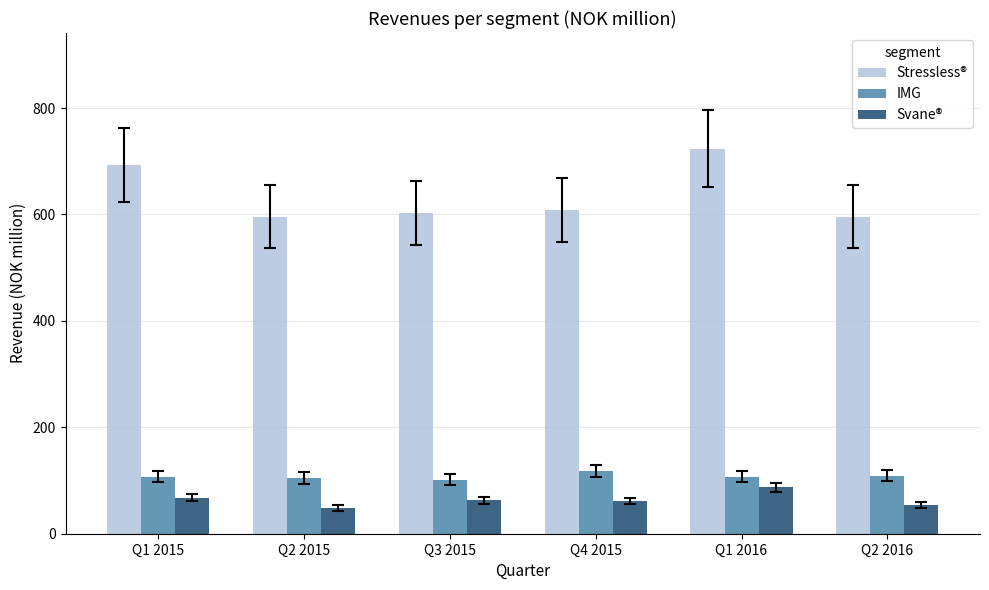

What is the difference between the highest and lowest values at Q1 2016?

636.3